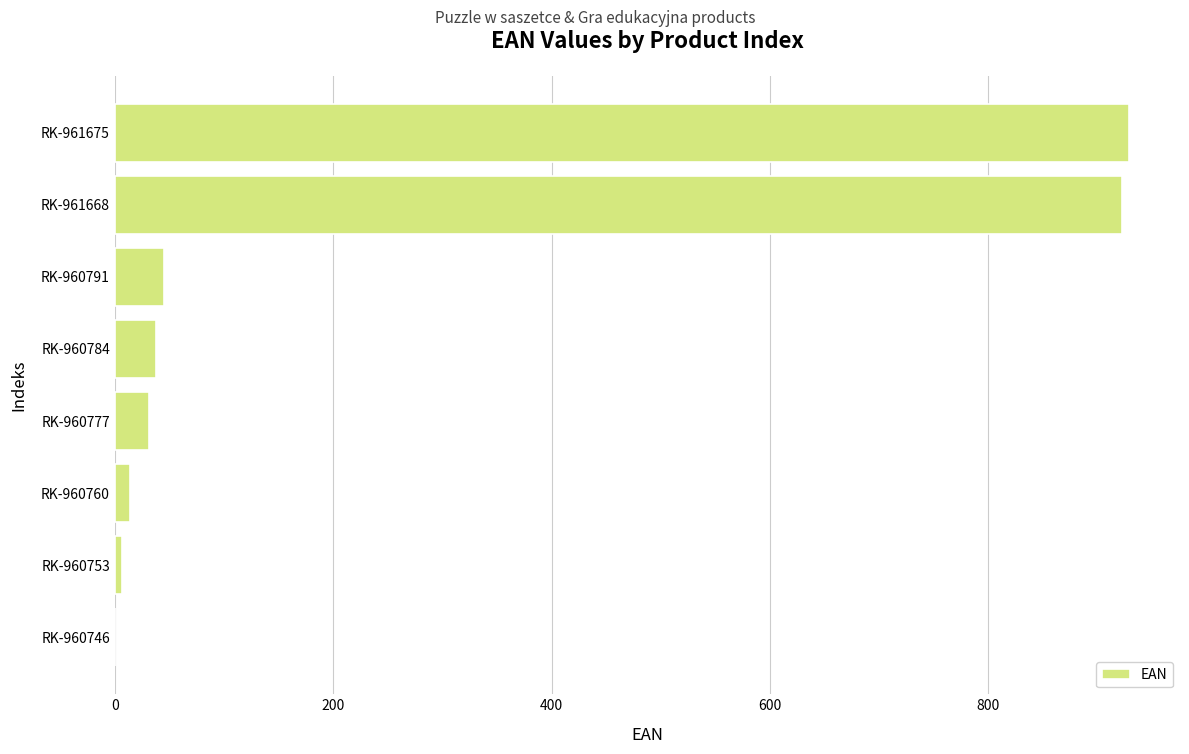

What is the maximum value shown in the chart?

929